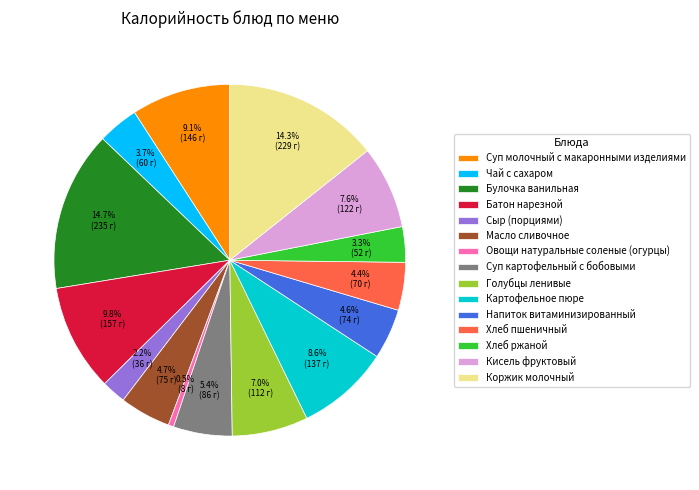

What percentage is NOT represented by Коржик молочный?

85.7%